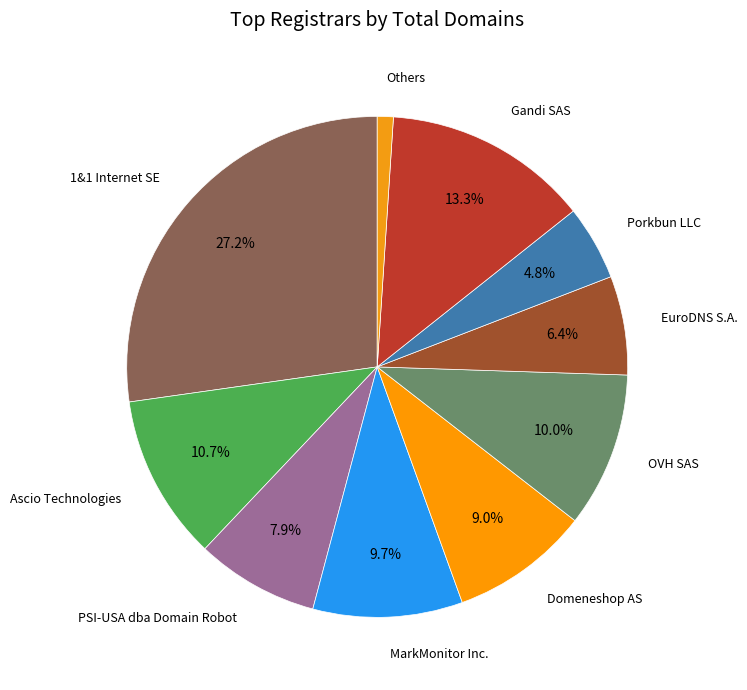

Count the number of slices in the pie.

10